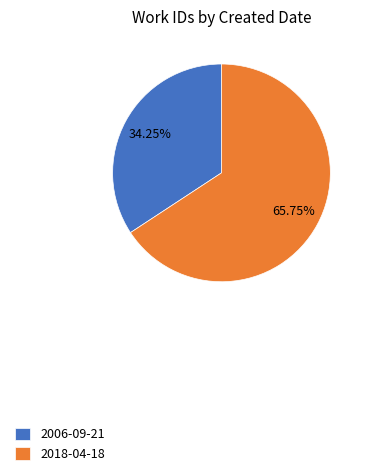

To the nearest percent, what is the average slice percentage?

50%